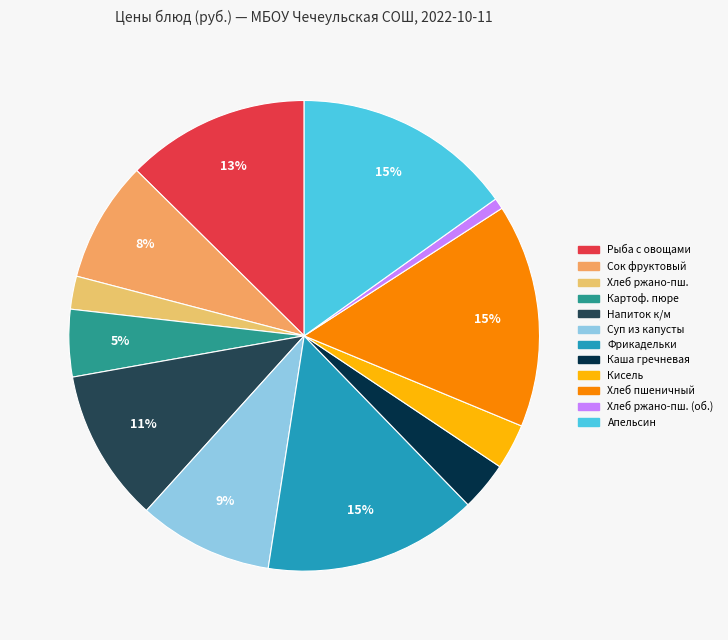

Is Сок фруктовый the majority of the pie?

No